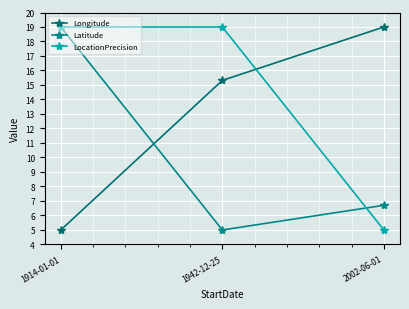

At 2002-06-01, list the series in order from smallest to largest.

LocationPrecision, Latitude, Longitude